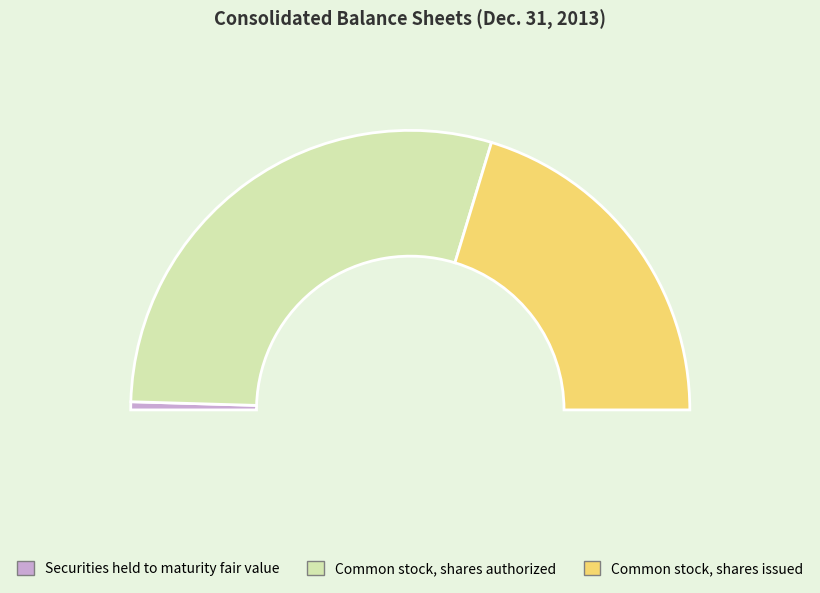

How many segments does this pie chart have?

3